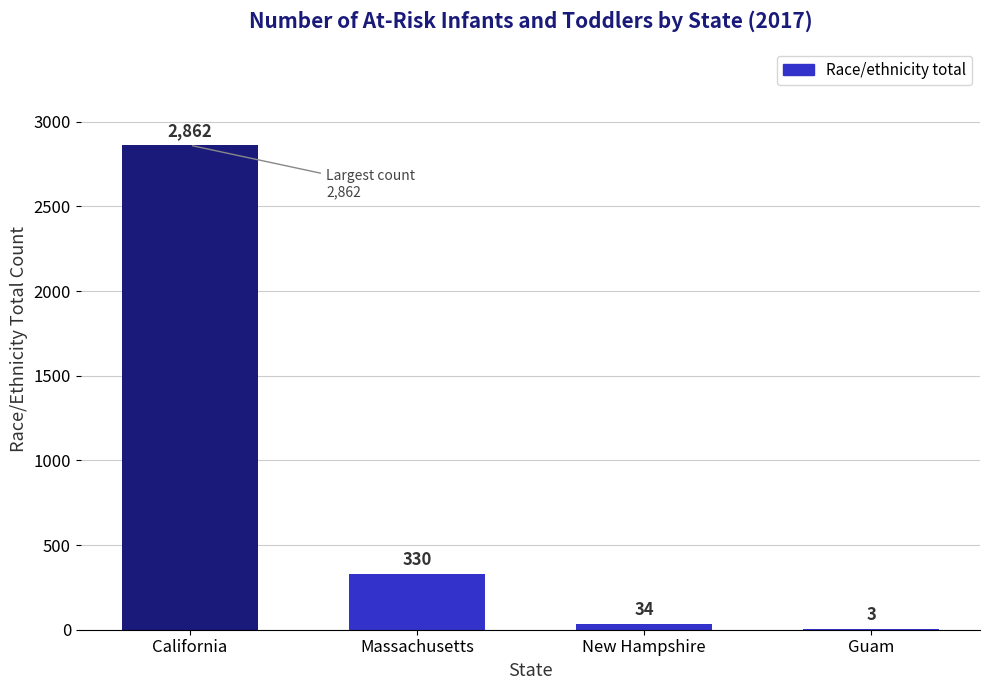

Between New Hampshire and Guam, which is larger?

New Hampshire